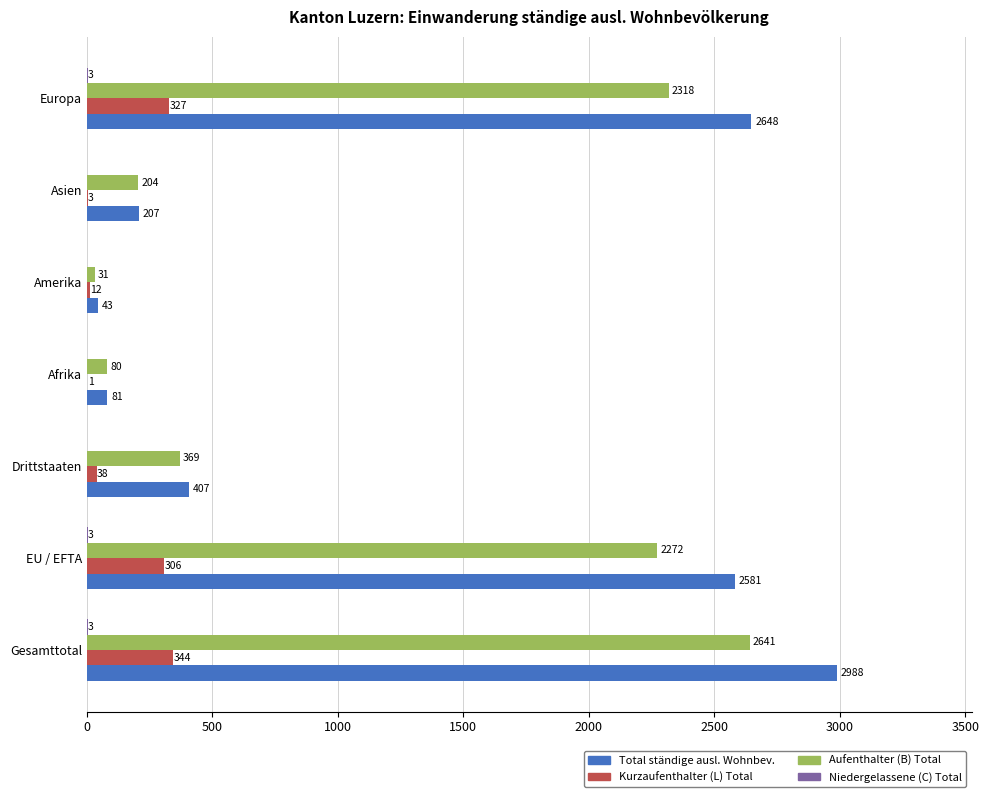

What is the maximum value shown in the chart?

2988